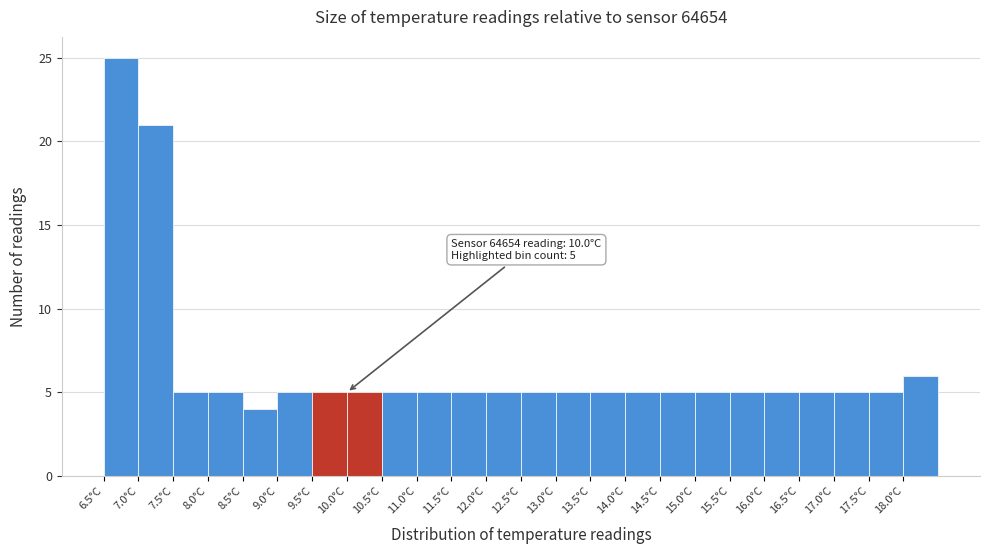

Over which range of the x-axis is the bar tallest?

6.5 to 7.0